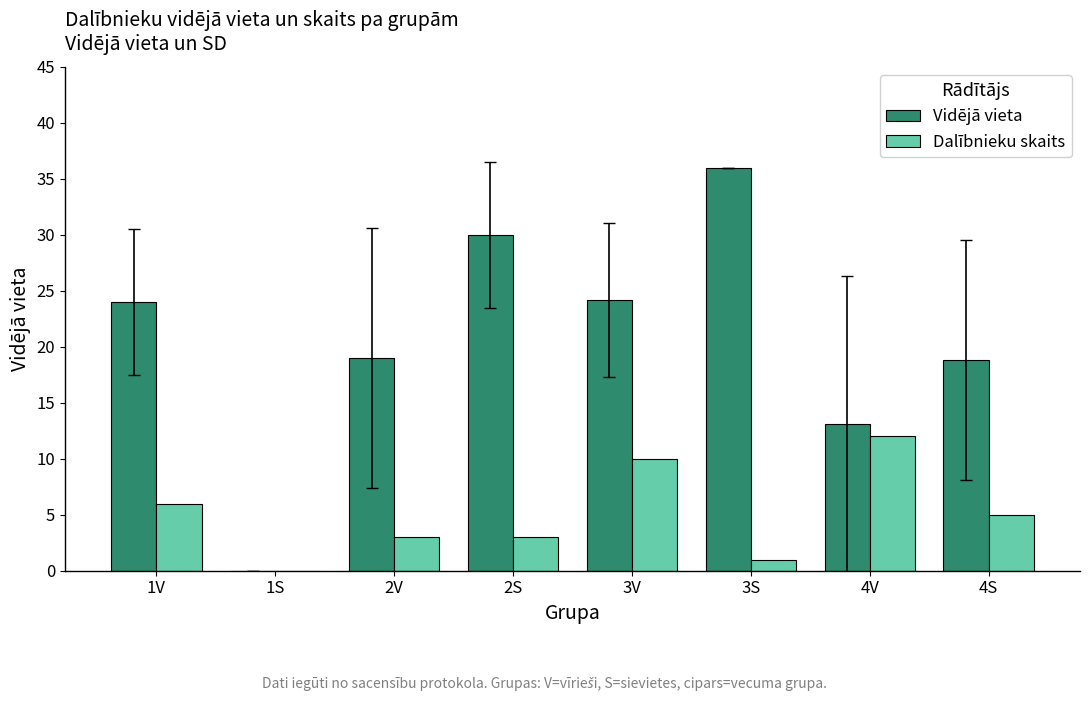

What is the sum of the Vidējā vieta values at 2S and 2V?

49.0